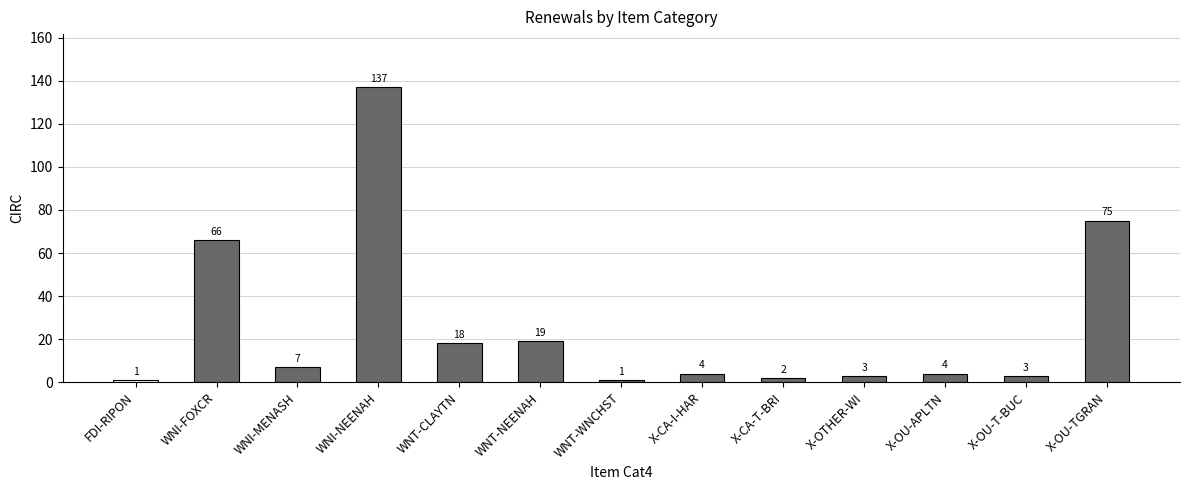

What is the greatest value displayed?

137